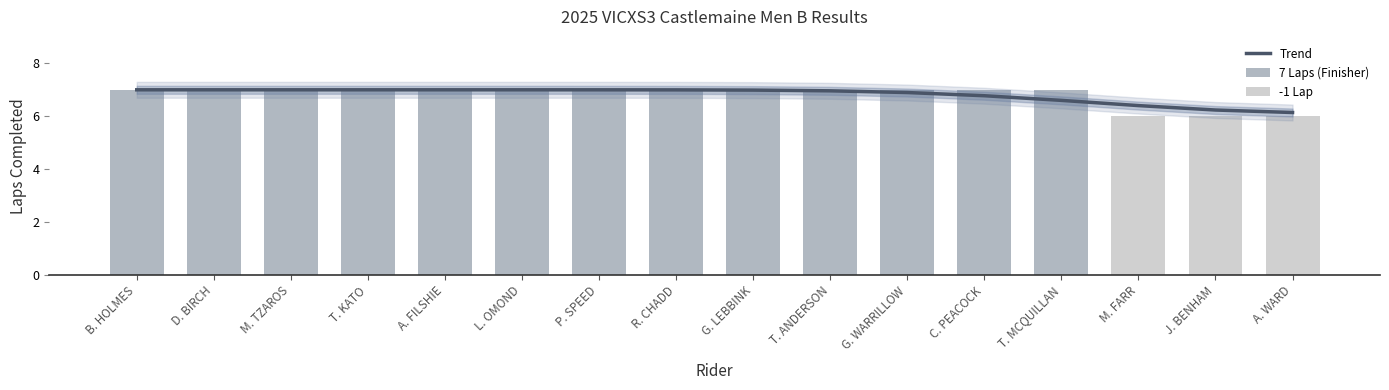

Where is the data nearest to the value 6?

M. FARR (#100)